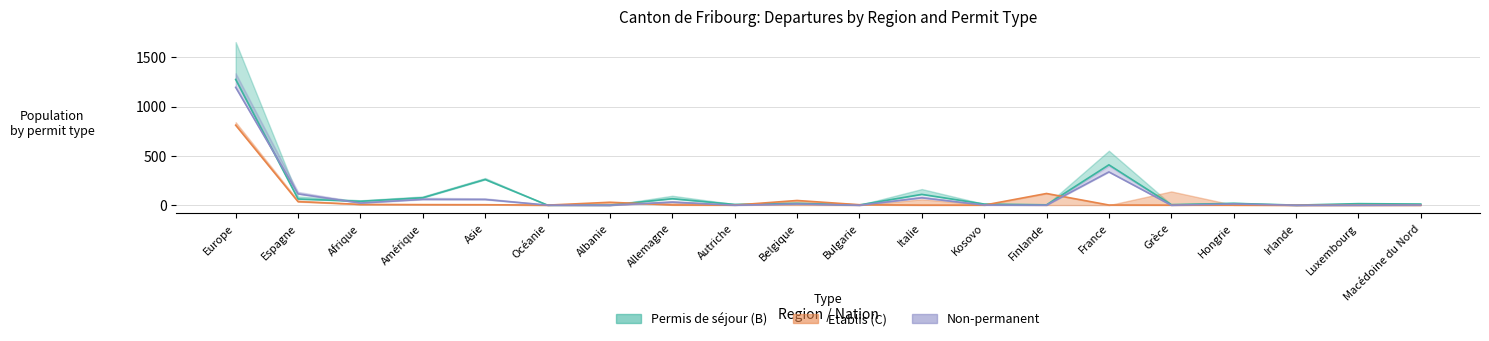

Is it true that Permis de séjour (B) Total equals 19 at Hongrie?

True